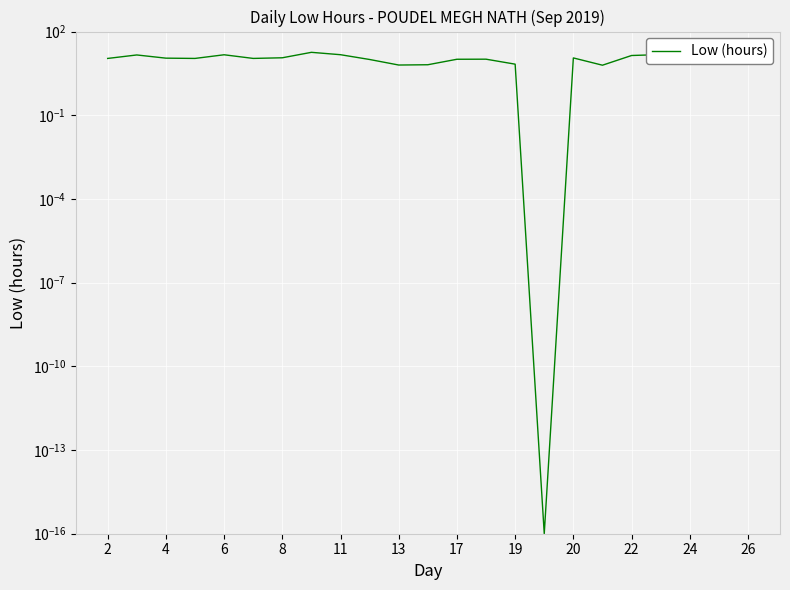

Approximately how many times larger is the value at 20 compared to 13?

2.1